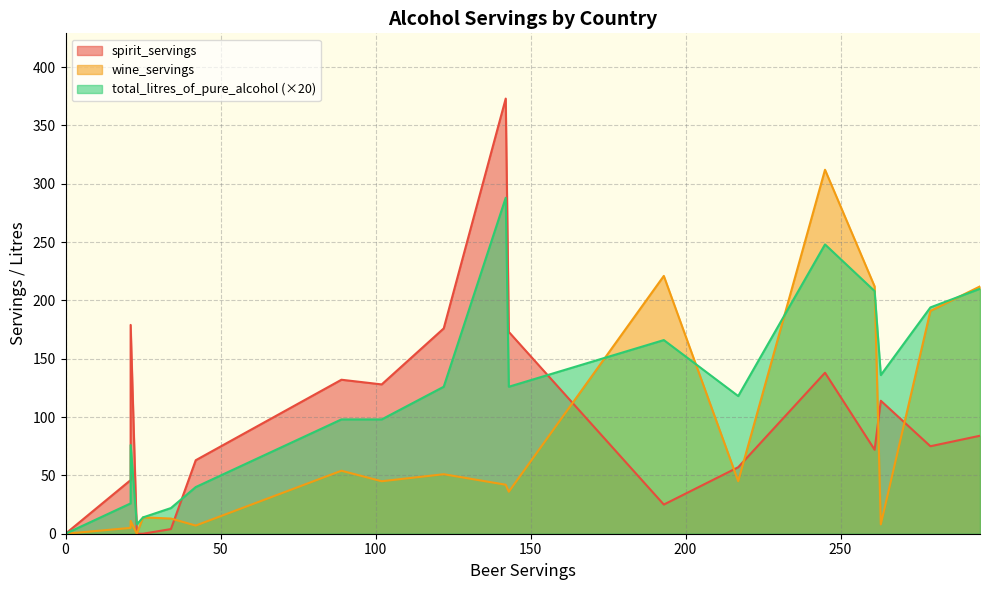

List the series in order of their overall mean, lowest first.

total_litres_of_pure_alcohol, wine_servings, spirit_servings